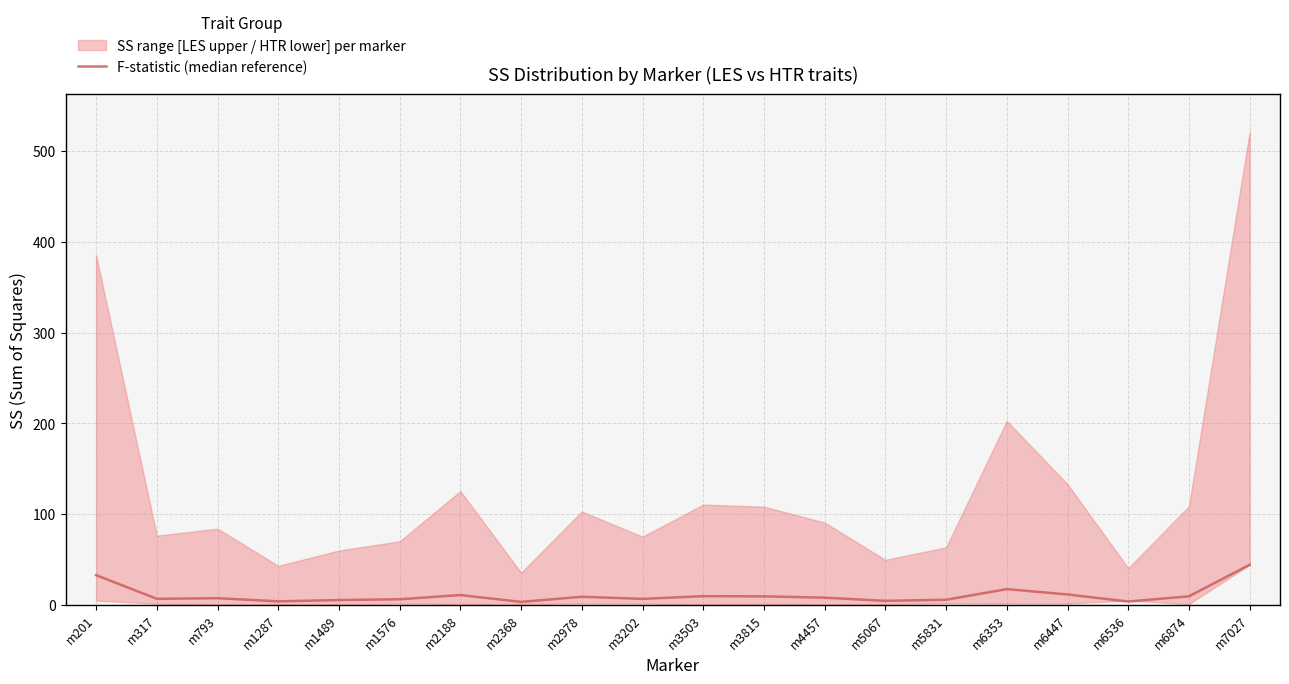

The value at m6874 is 9.1. True or false?

True